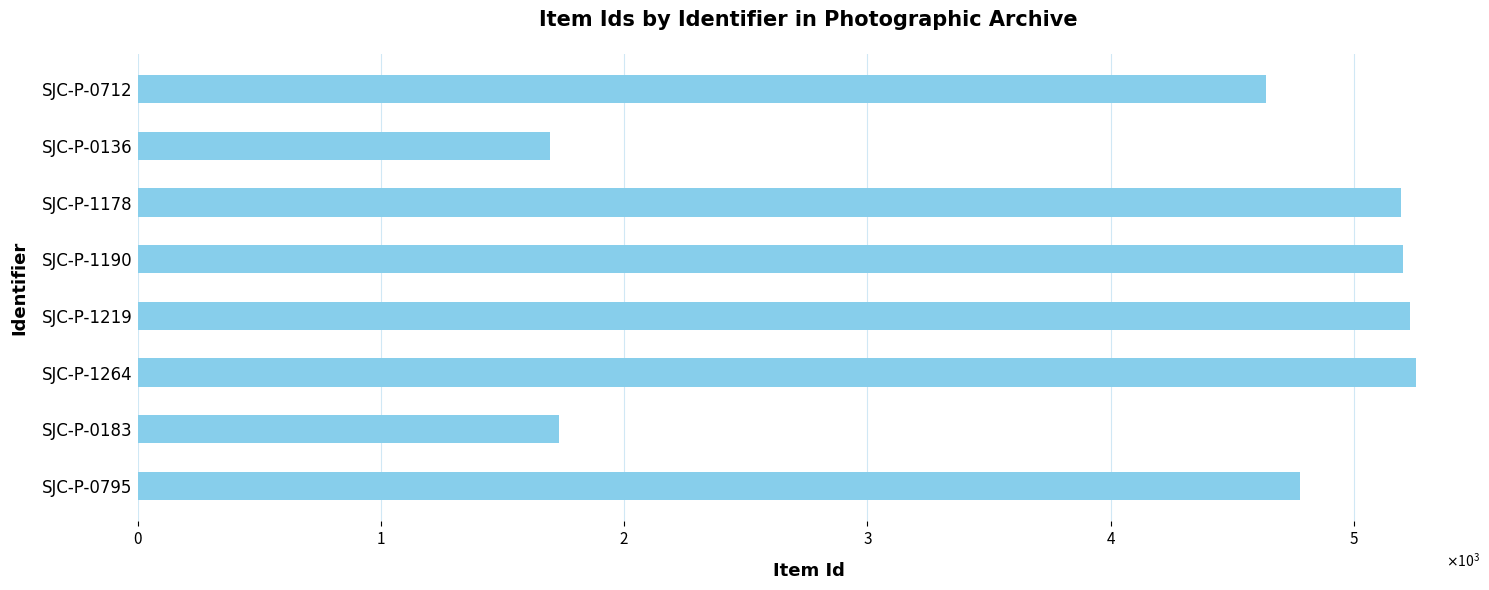

Are the bars grouped side by side (vs. stacked)?

No